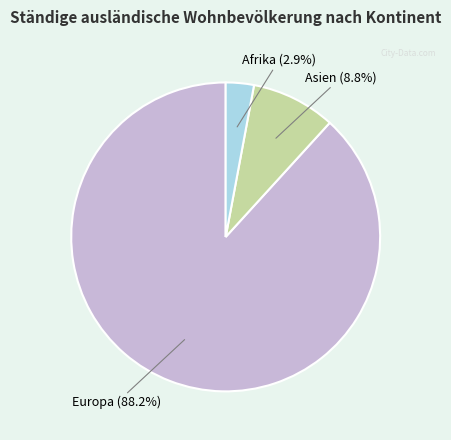

Is there a majority slice in this chart?

Yes